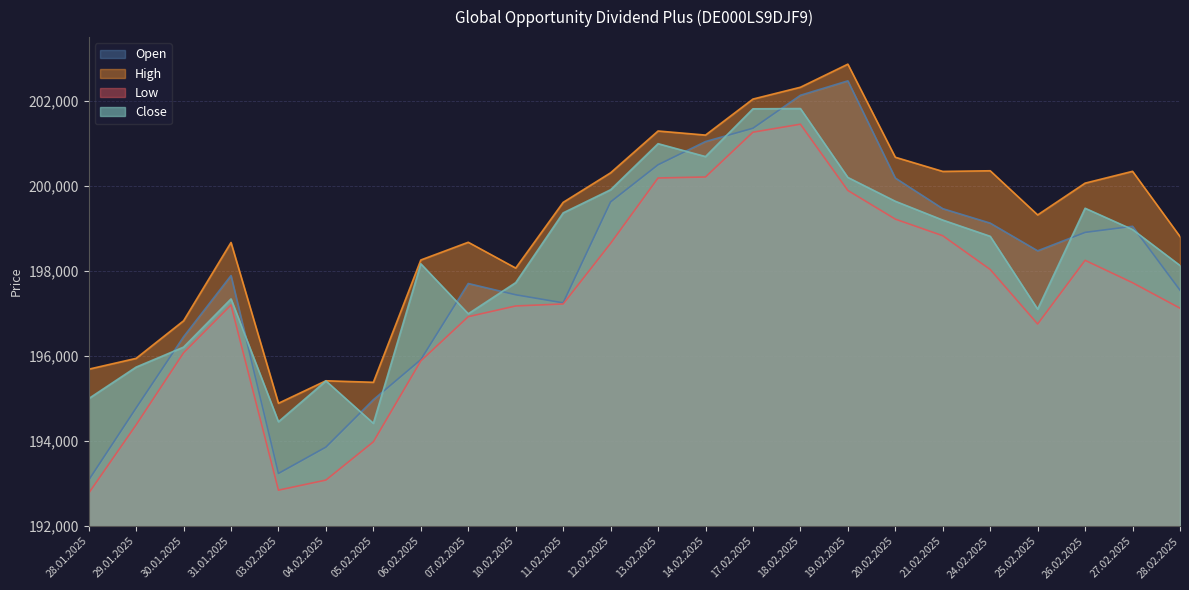

What is the label of the 22nd point from the right?

30.01.2025